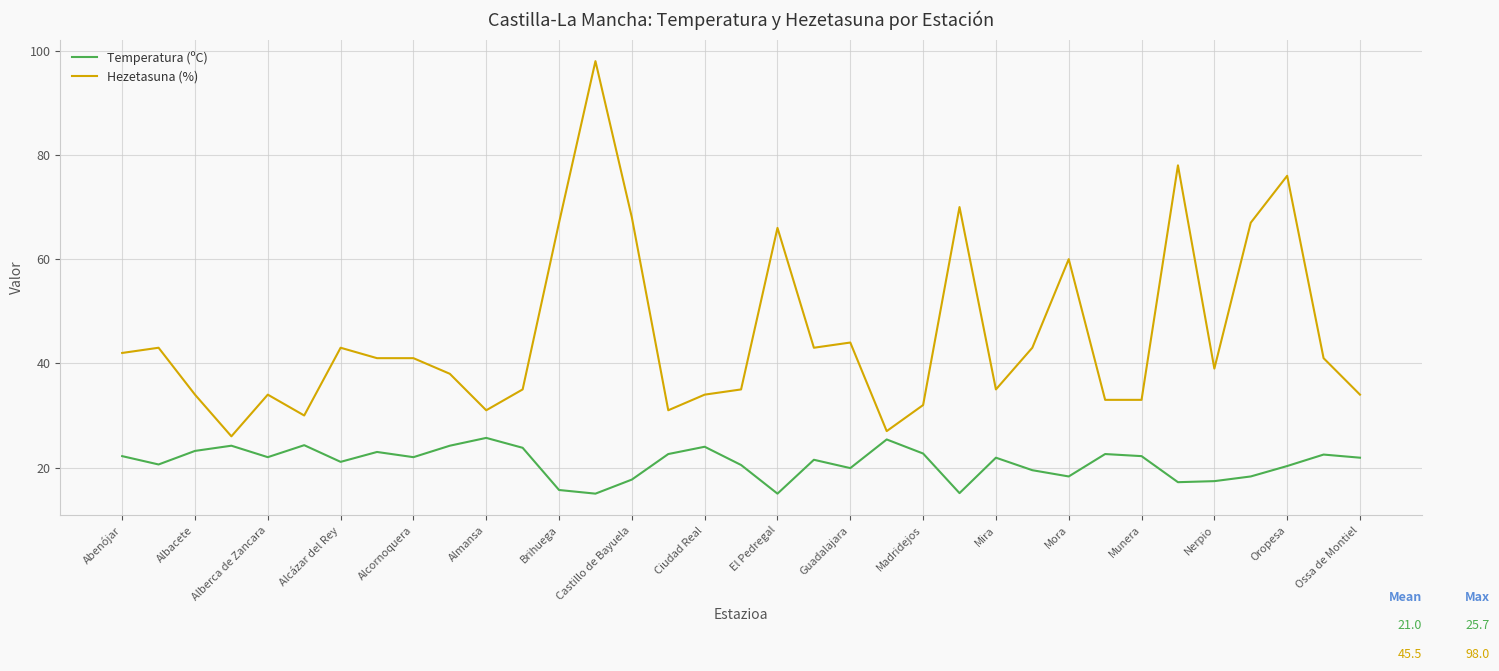

Which series has the widest spread of values?

Hezetasuna (%)